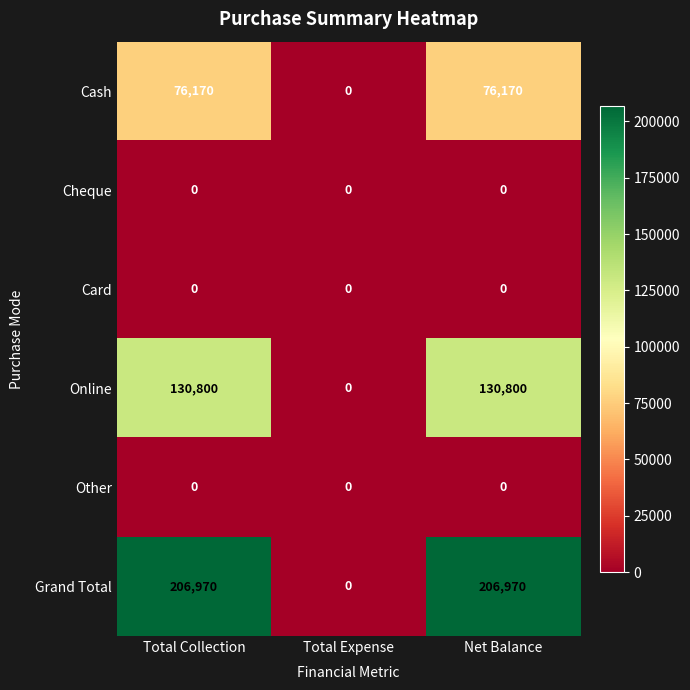

Which series has the largest range (max minus min)?

Grand Total